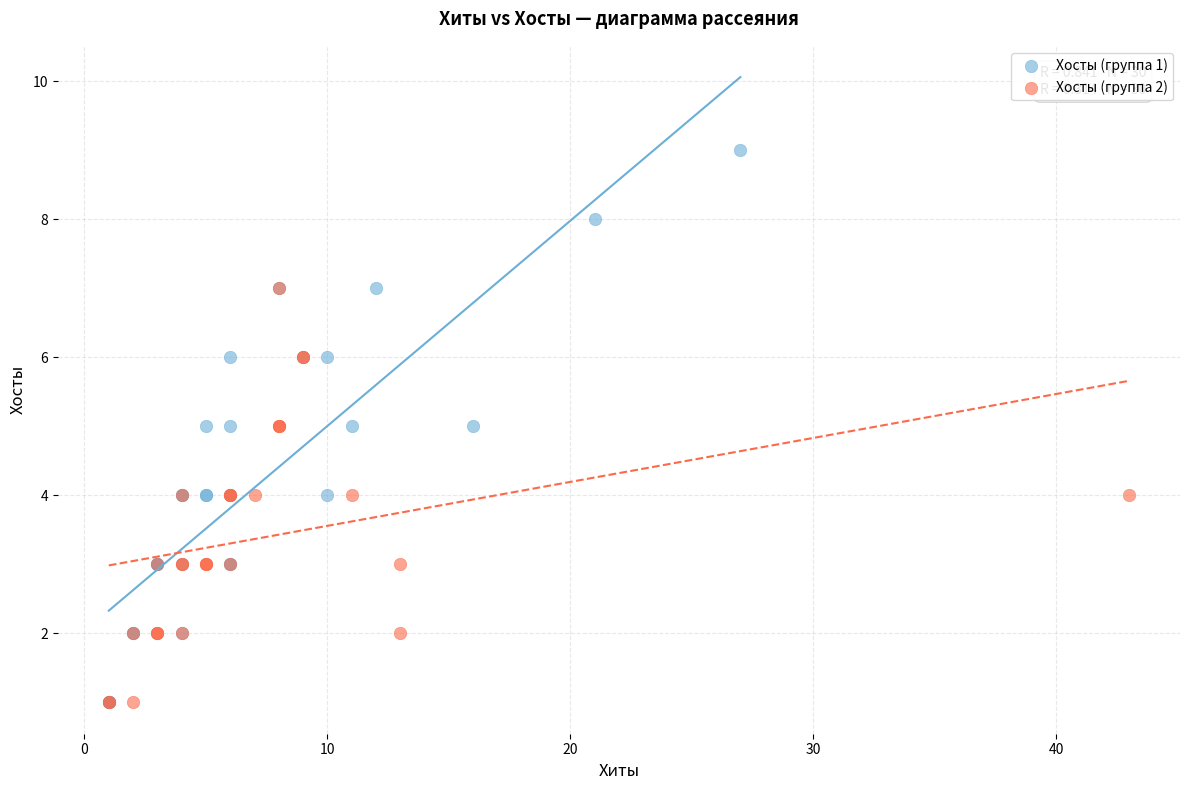

What are all the series names shown in the legend?

Хосты (группа 1), Хосты (группа 2)